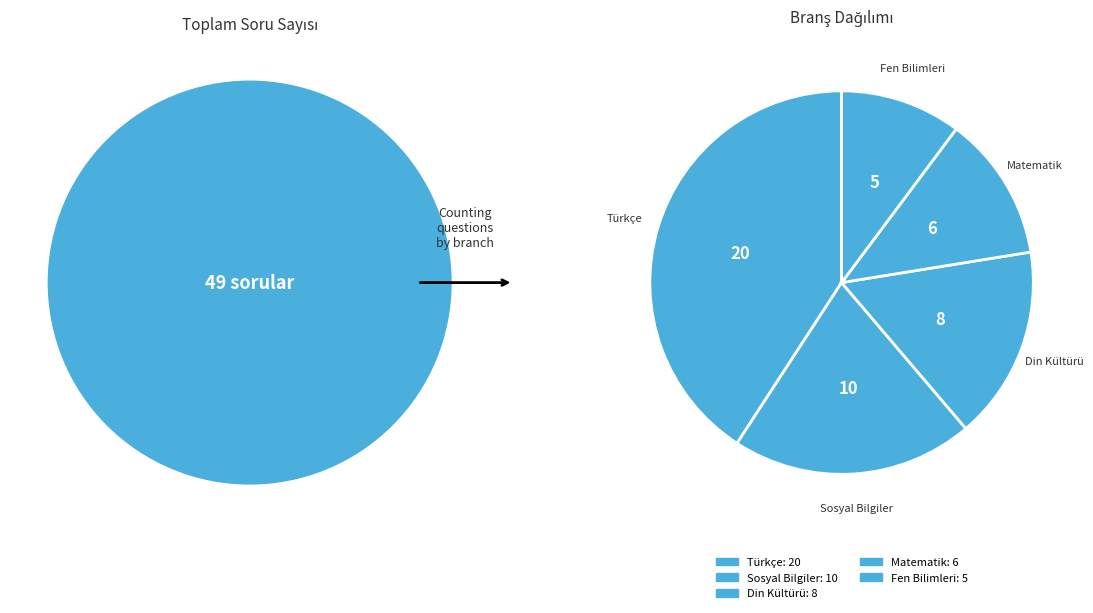

How many segments does this pie chart have?

5